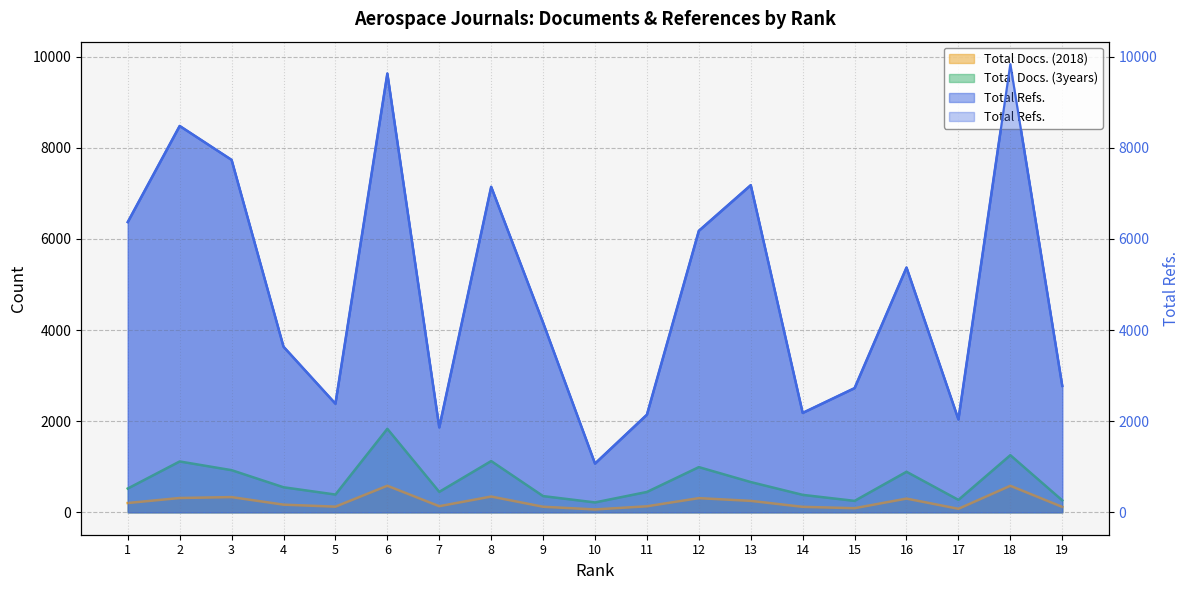

Between 14 and 11, which is larger?

11